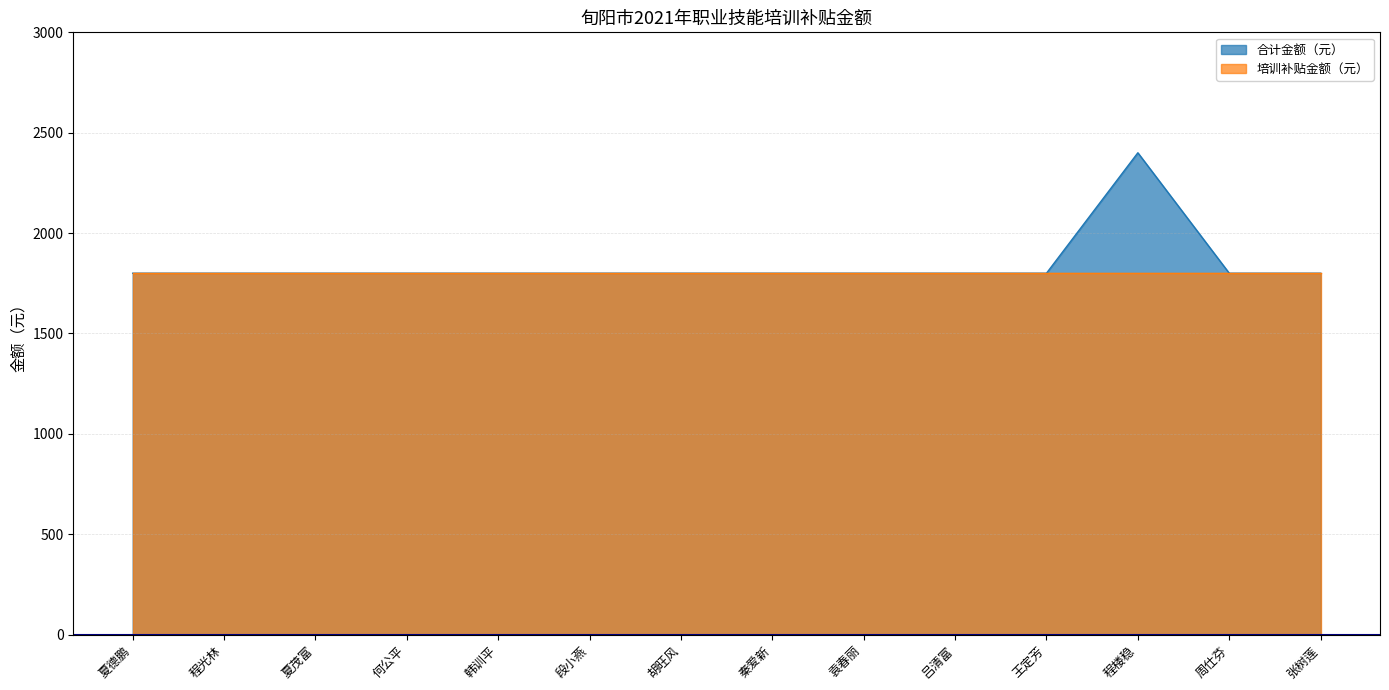

Which label corresponds to the smallest value in the chart?

夏德鹏